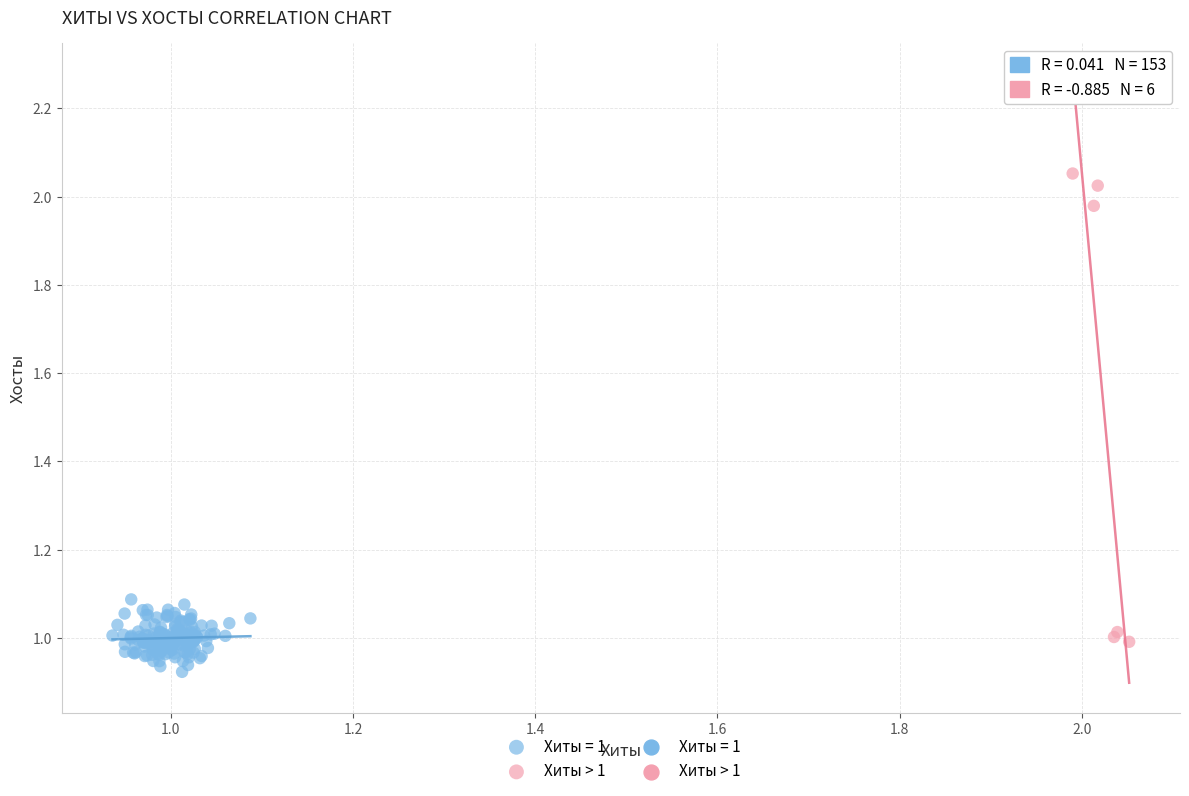

Which series reaches the maximum Y coordinate?

Хиты > 1